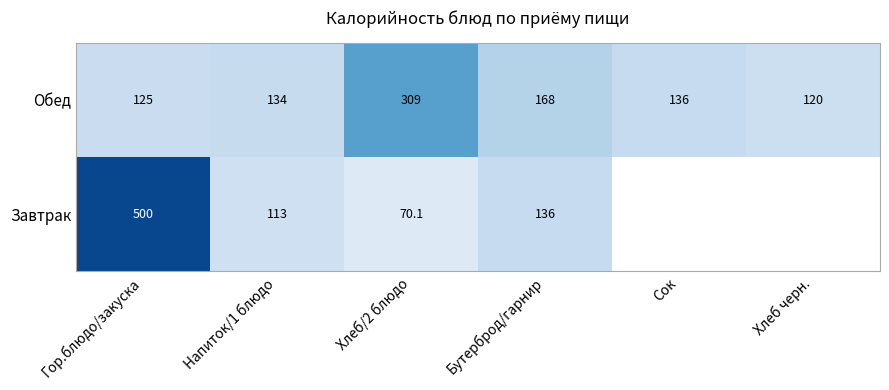

The value of Обед at Напиток/1 блюдо is 215.5. True or false?

False